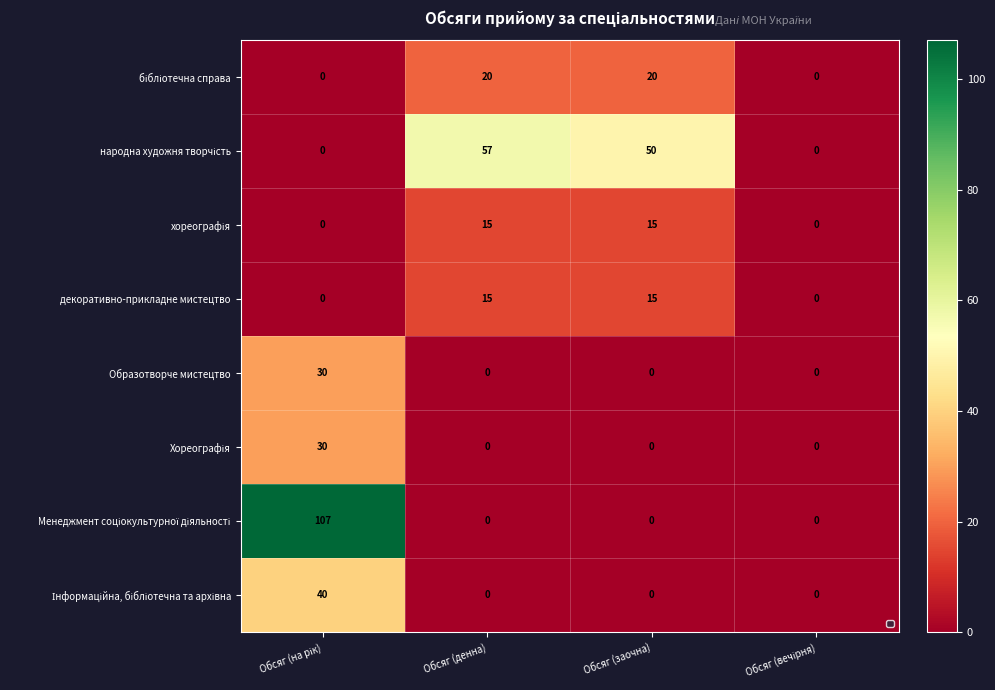

What is the total value across all series at Обсяг (заочна)?

100